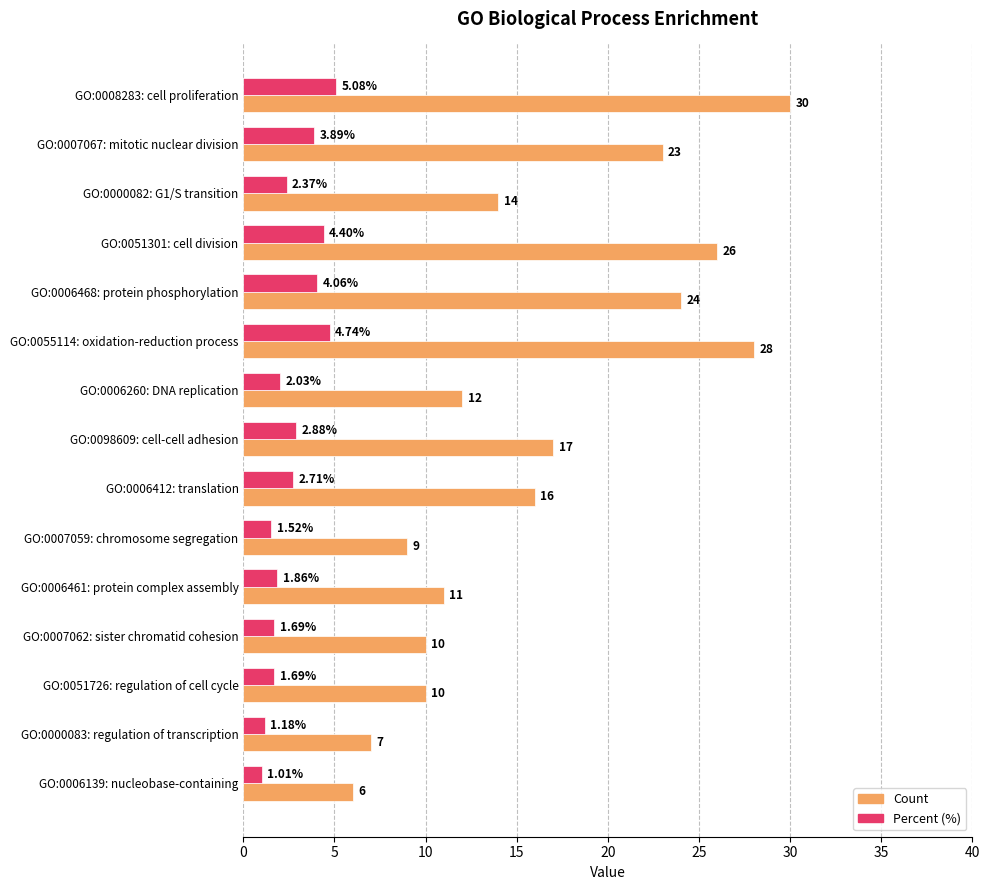

Where is Percent (%) nearest to the value 3?

GO:0098609: cell-cell adhesion